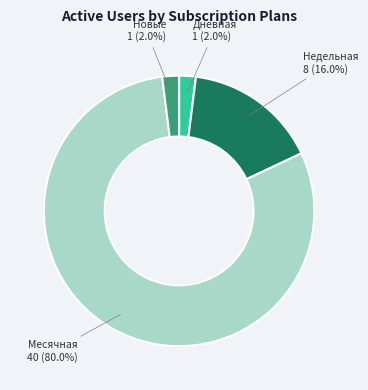

How many segments does this pie chart have?

4